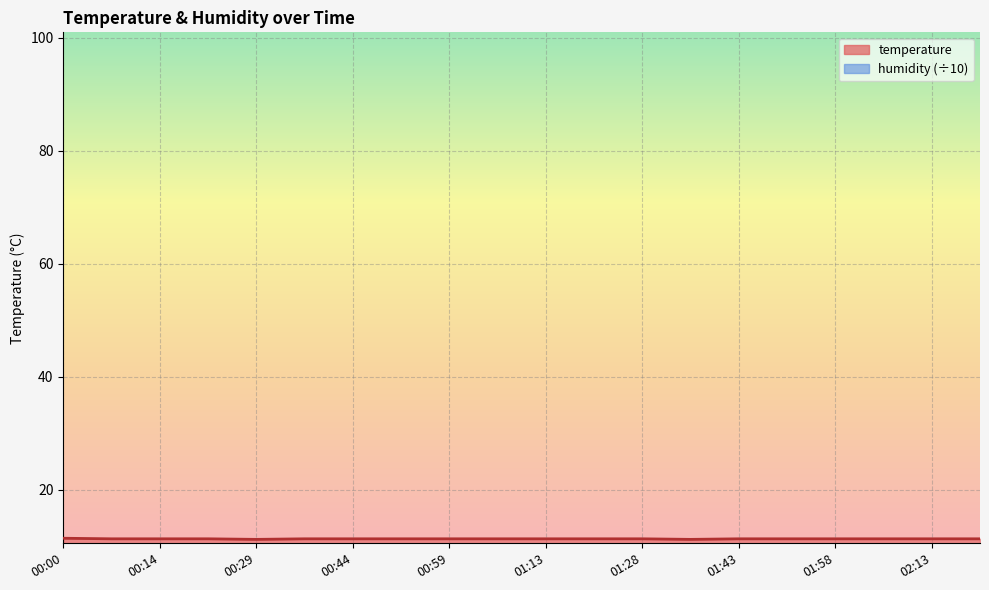

What is the greatest value displayed?

11.4